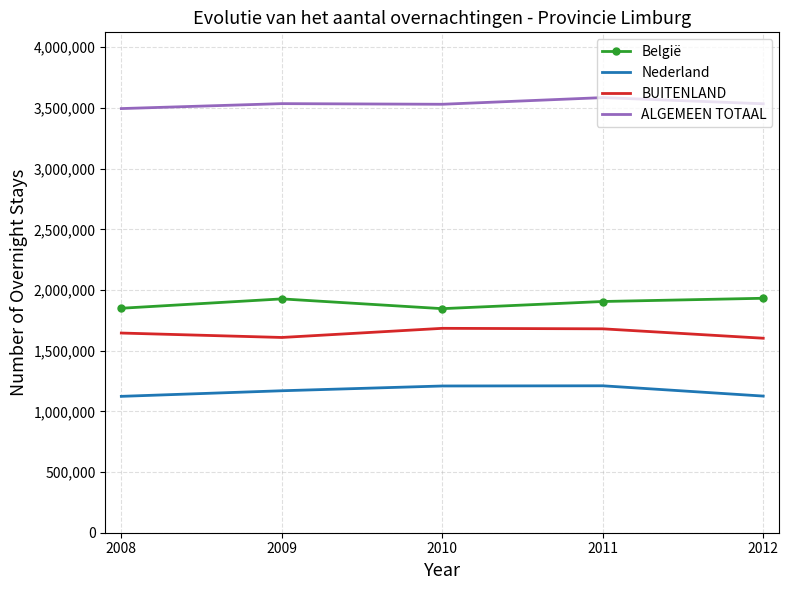

True or false: ALGEMEEN TOTAAL and BUITENLAND intersect in this chart.

False